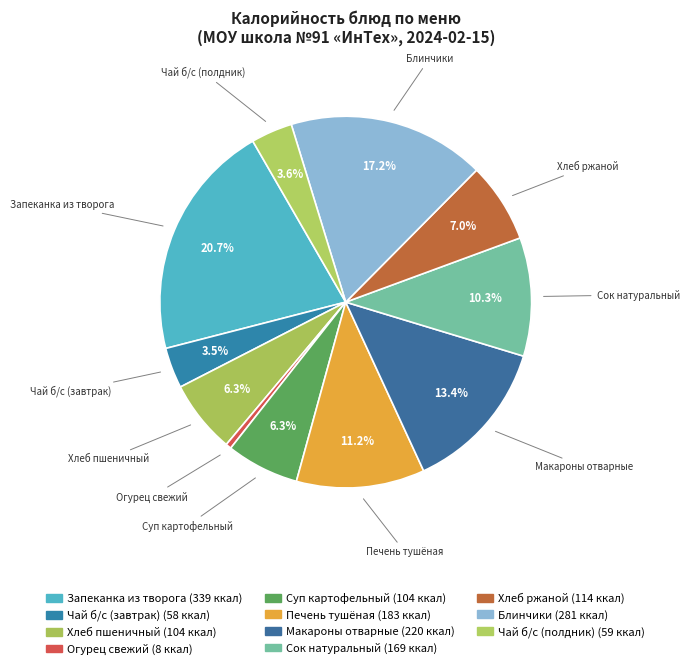

What is the largest slice in the pie chart?

Запеканка из творога